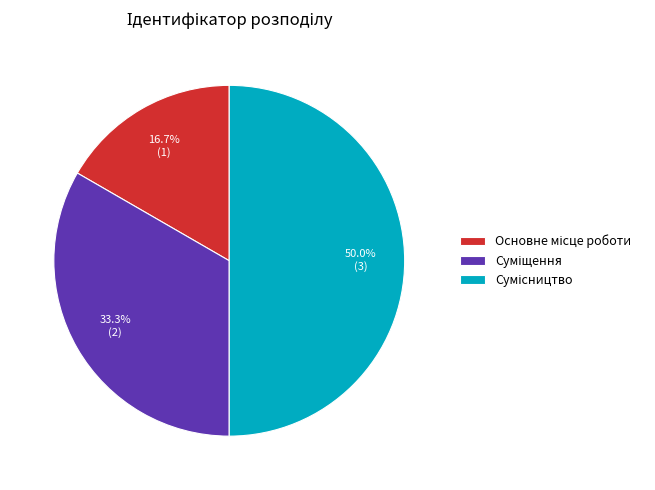

Is it true that Основне місце роботи is 17% of the pie?

True